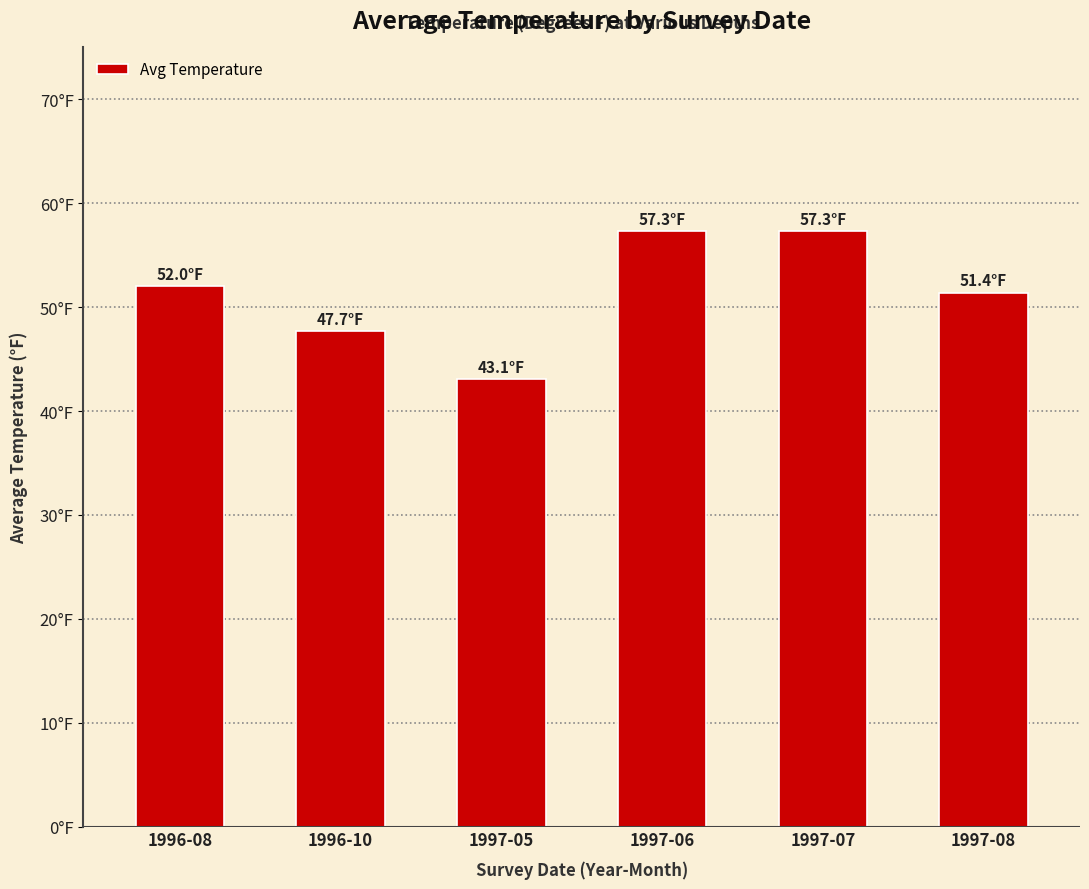

List the labels in order of value, smallest first.

1997-05, 1996-10, 1997-08, 1996-08, 1997-06, 1997-07